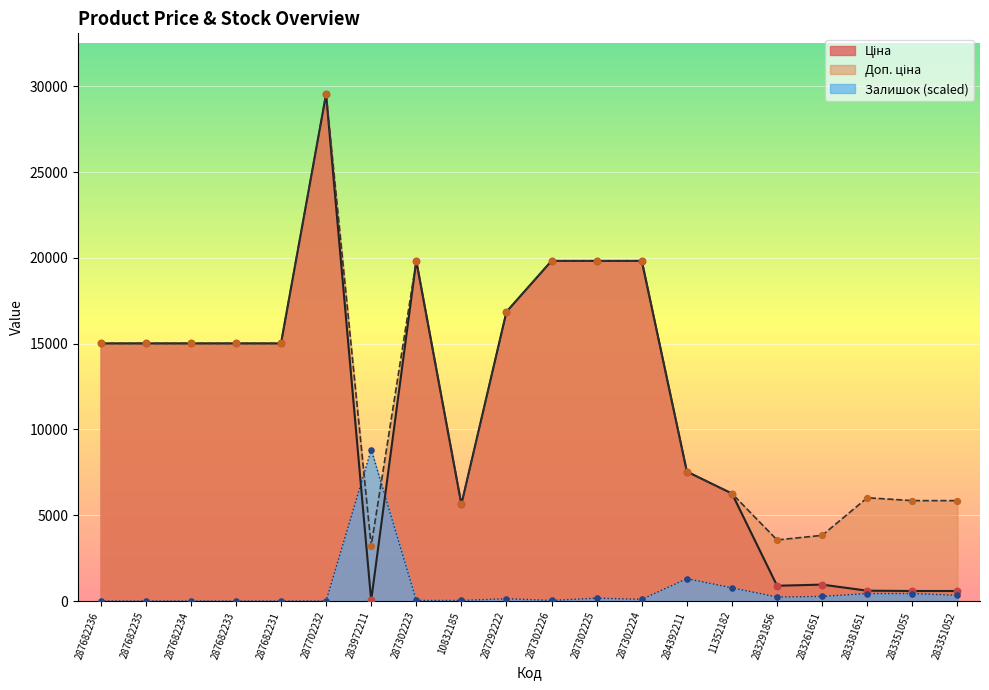

What are all the series names shown in the legend?

Ціна, Доп. ціна, Залишок